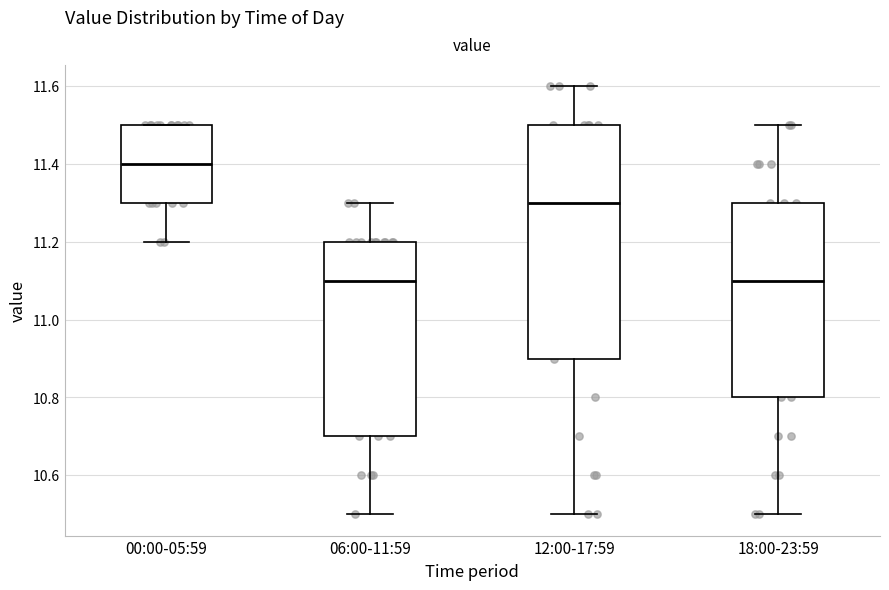

Where is the upper edge of the box for 12:00-17:59 on the y-axis? The values are not printed on the chart, so give them approximately, as read against the axis.

11.5